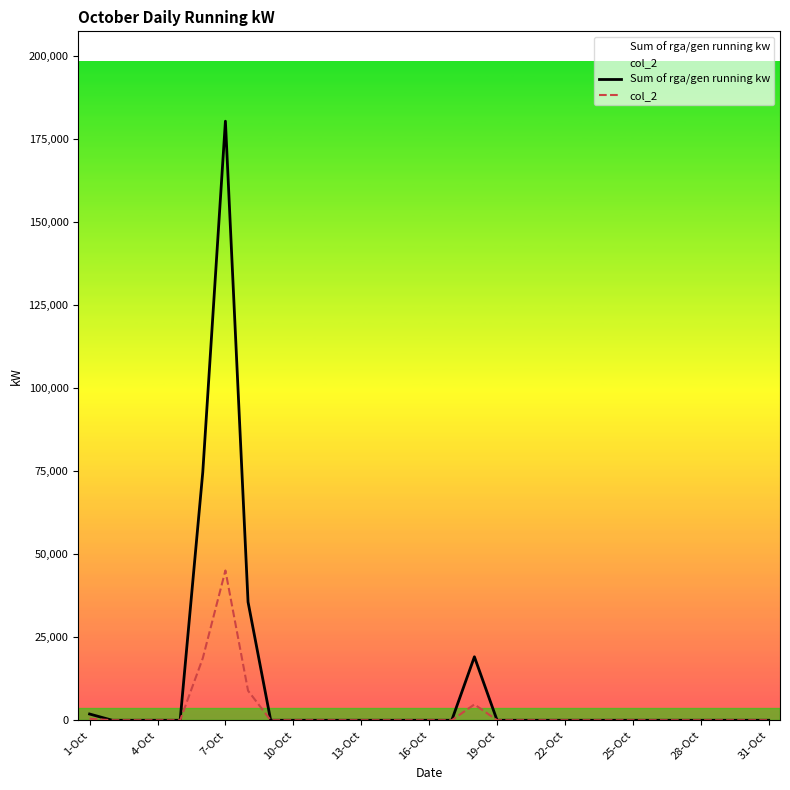

Count the number of data series in this chart.

2